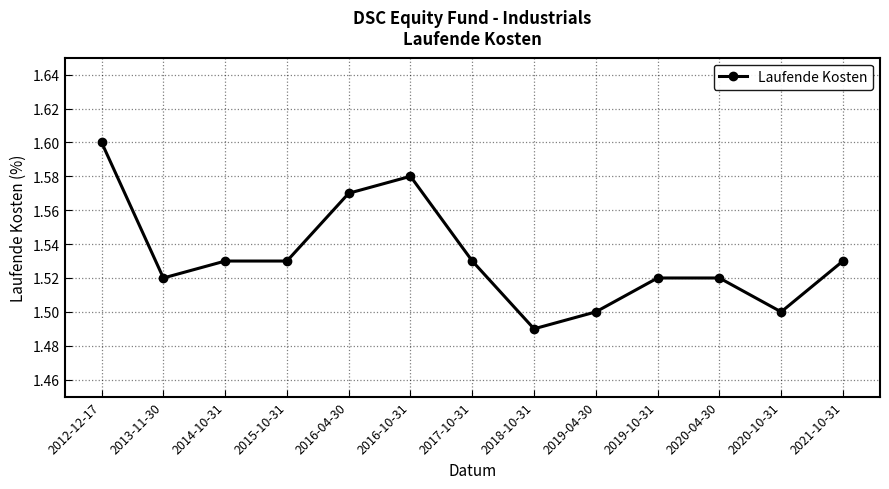

What is the difference between the maximum and second lowest values?

0.1